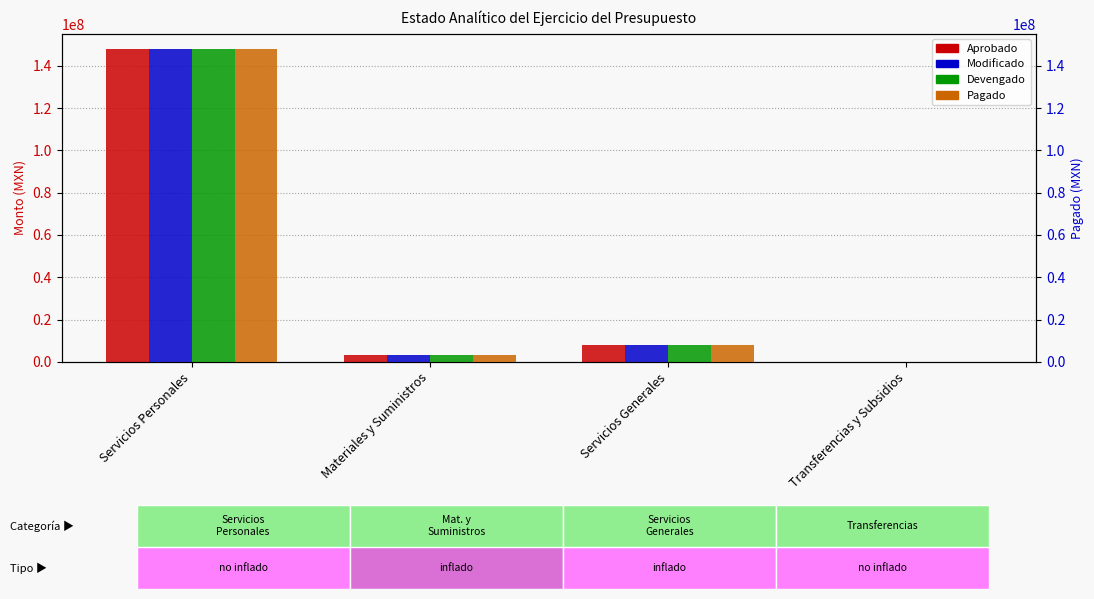

How many data points in Modificado are above 7944492?

2